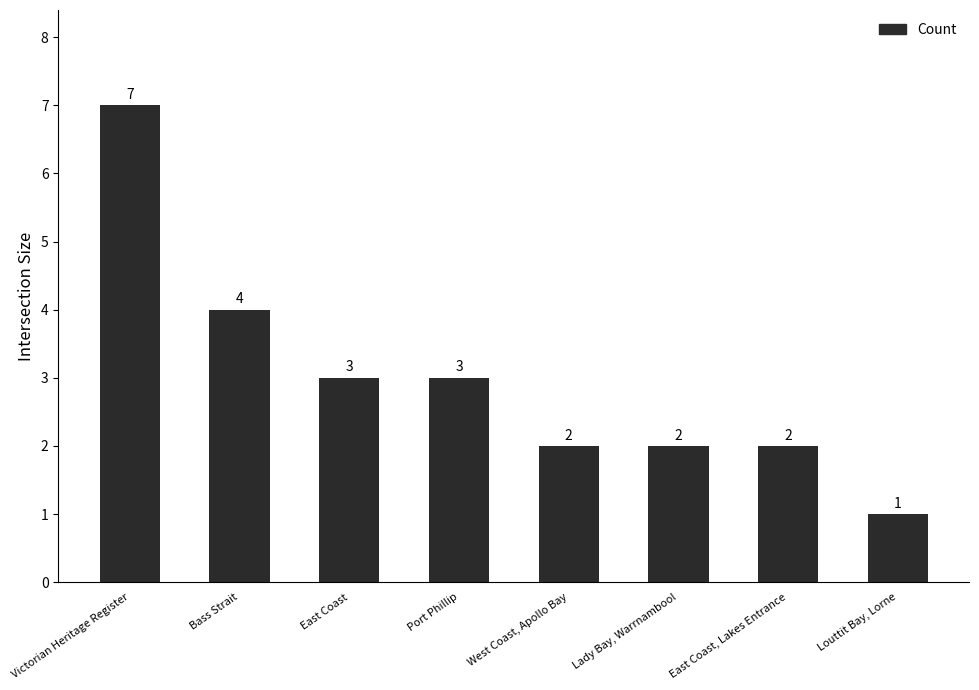

Which has a higher value, Port Phillip or Victorian Heritage Register?

Victorian Heritage Register